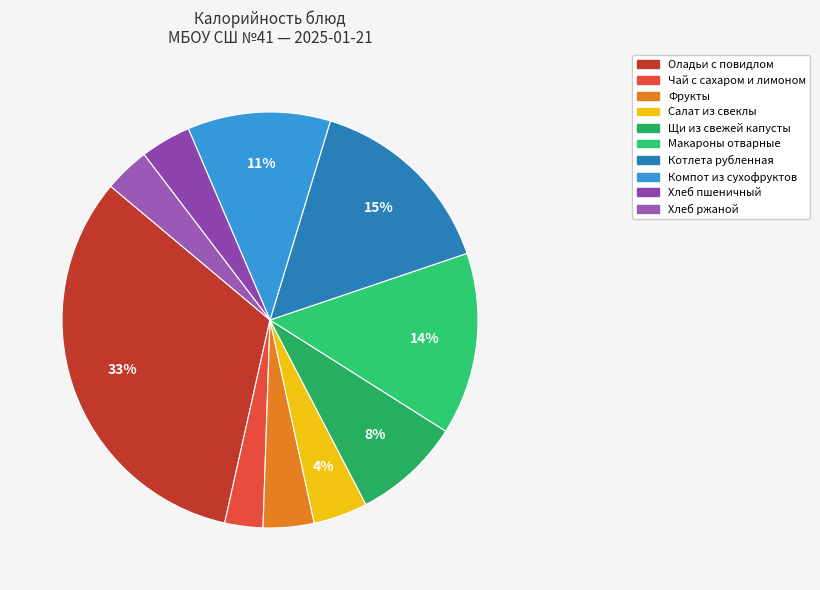

Which slice is the largest?

Оладьи с повидлом